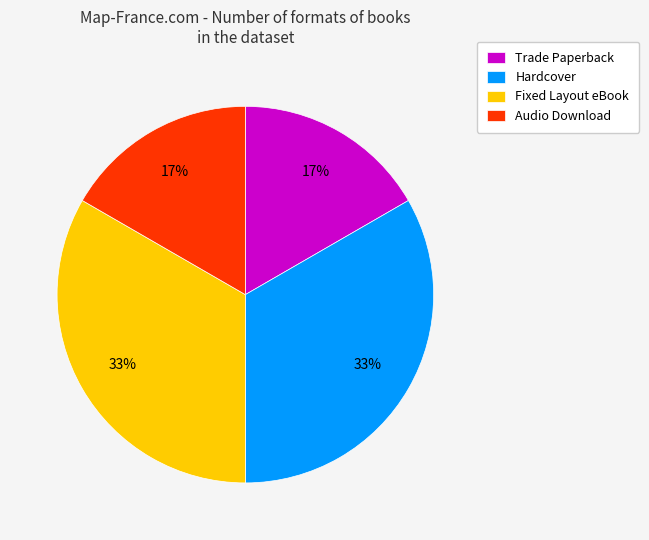

To the nearest percent, what is the average slice percentage?

25%